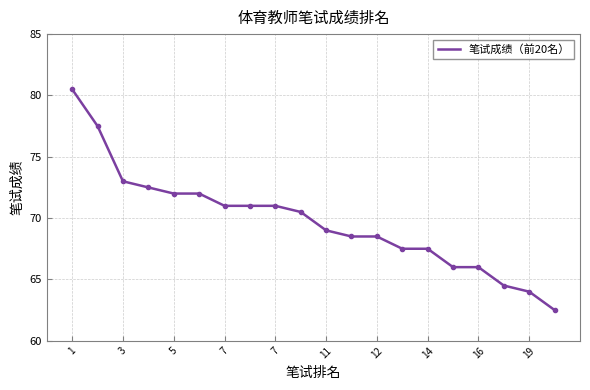

What is the smallest value displayed?

62.5